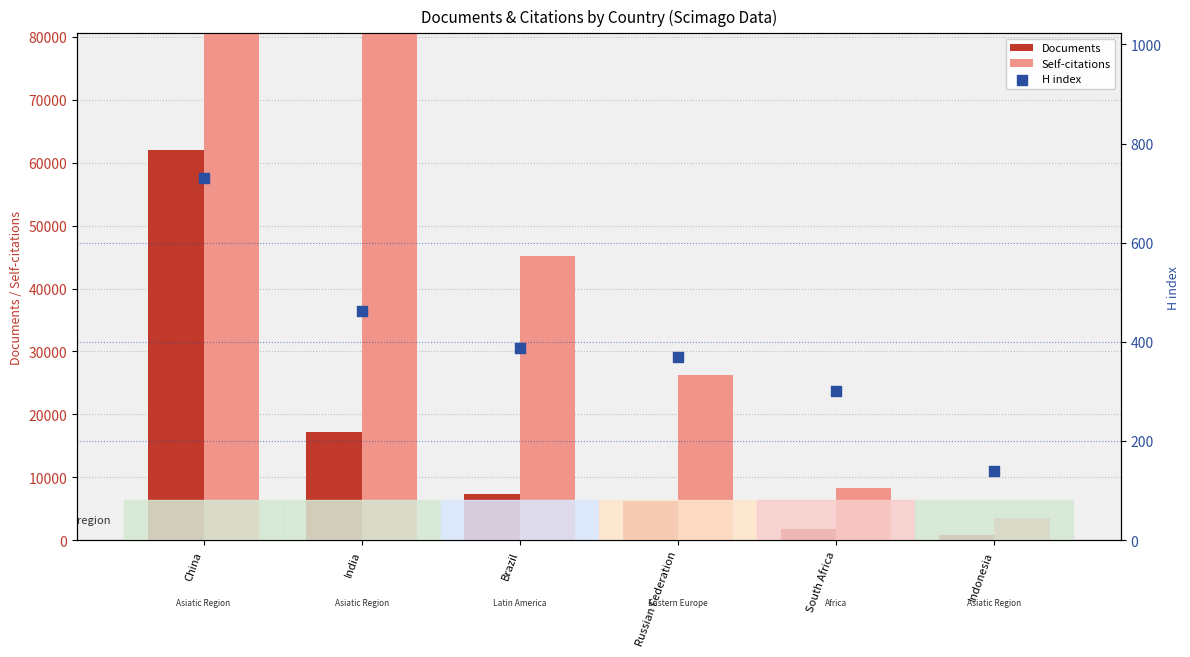

Is the value of Documents at China greater than the value of H index at Russian Federation?

Yes